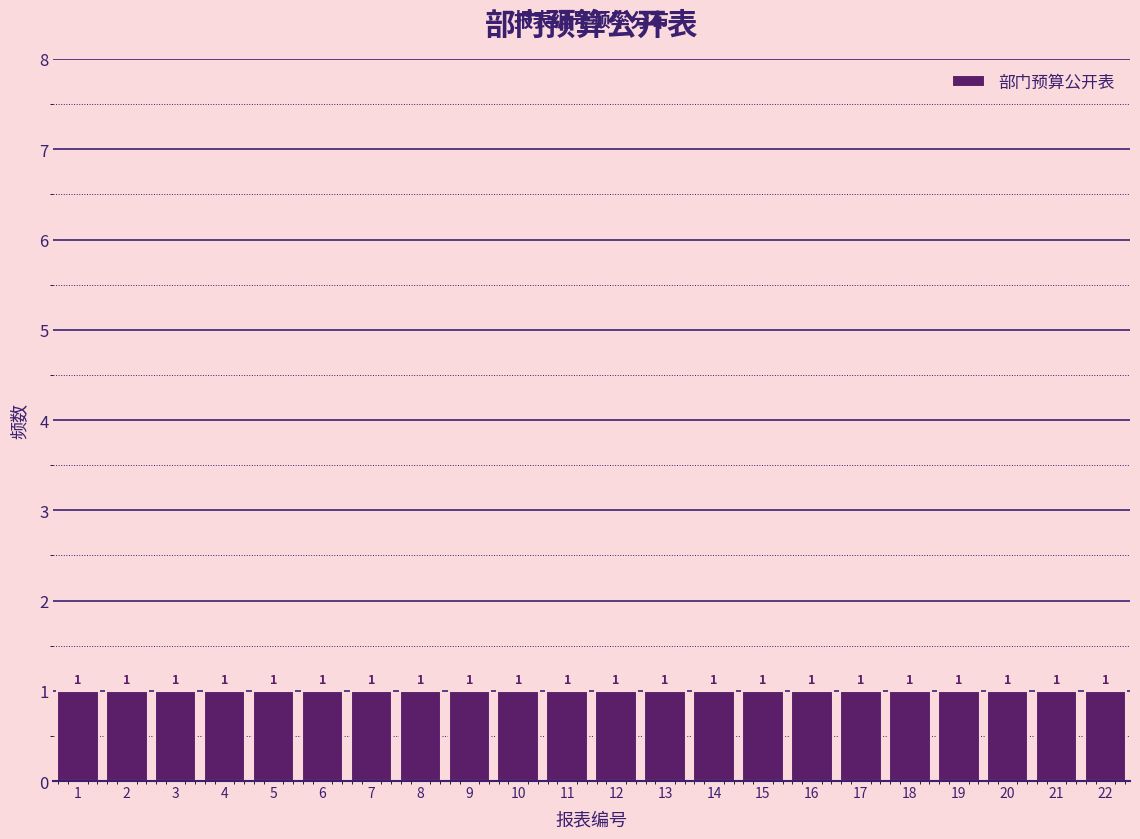

Reading left to right, list every bar in this chart as the range it spans on the x-axis followed by its height.

0.5 to 1.5: 1
1.5 to 2.5: 1
2.5 to 3.5: 1
3.5 to 4.5: 1
4.5 to 5.5: 1
5.5 to 6.5: 1
6.5 to 7.5: 1
7.5 to 8.5: 1
8.5 to 9.5: 1
9.5 to 10.5: 1
10.5 to 11.5: 1
11.5 to 12.5: 1
12.5 to 13.5: 1
13.5 to 14.5: 1
14.5 to 15.5: 1
15.5 to 16.5: 1
16.5 to 17.5: 1
17.5 to 18.5: 1
18.5 to 19.5: 1
19.5 to 20.5: 1
20.5 to 21.5: 1
21.5 to 22.5: 1